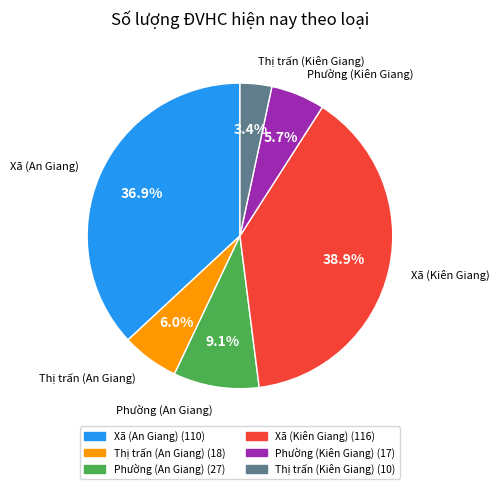

What is the smallest slice in the pie chart?

Thị trấn (Kiên Giang)